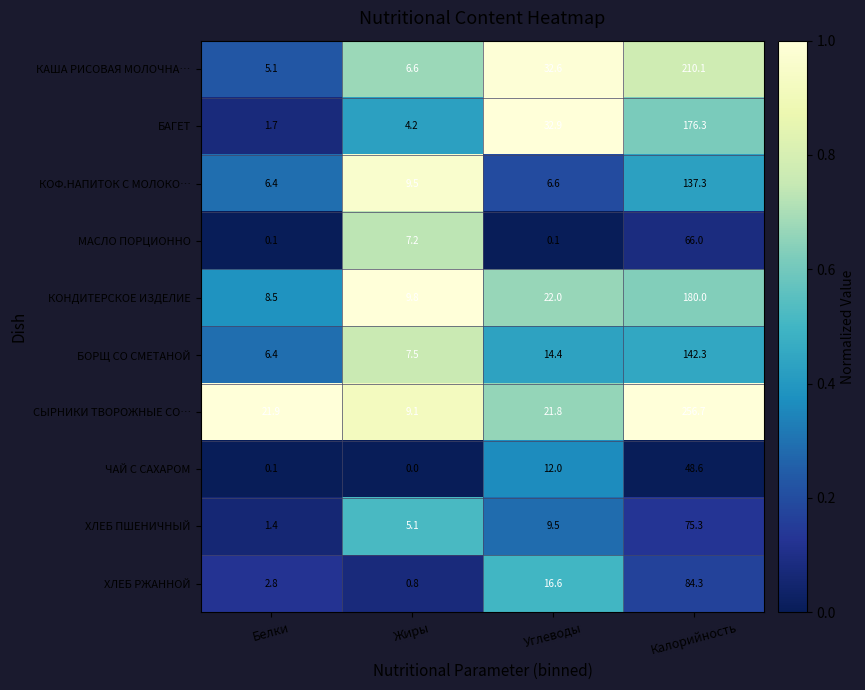

Where is КОНДИТЕРСКОЕ ИЗДЕЛИЕ nearest to the value 94?

Углеводы